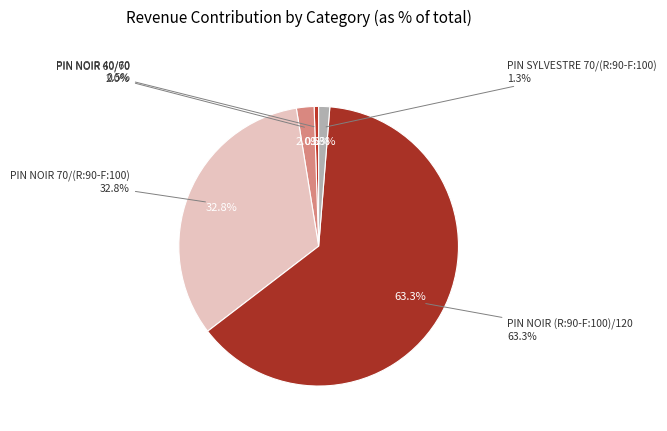

To the nearest percent, what is the combined percentage of PIN NOIR 60/70 and PIN NOIR (R:90-F:100)/120?

65%